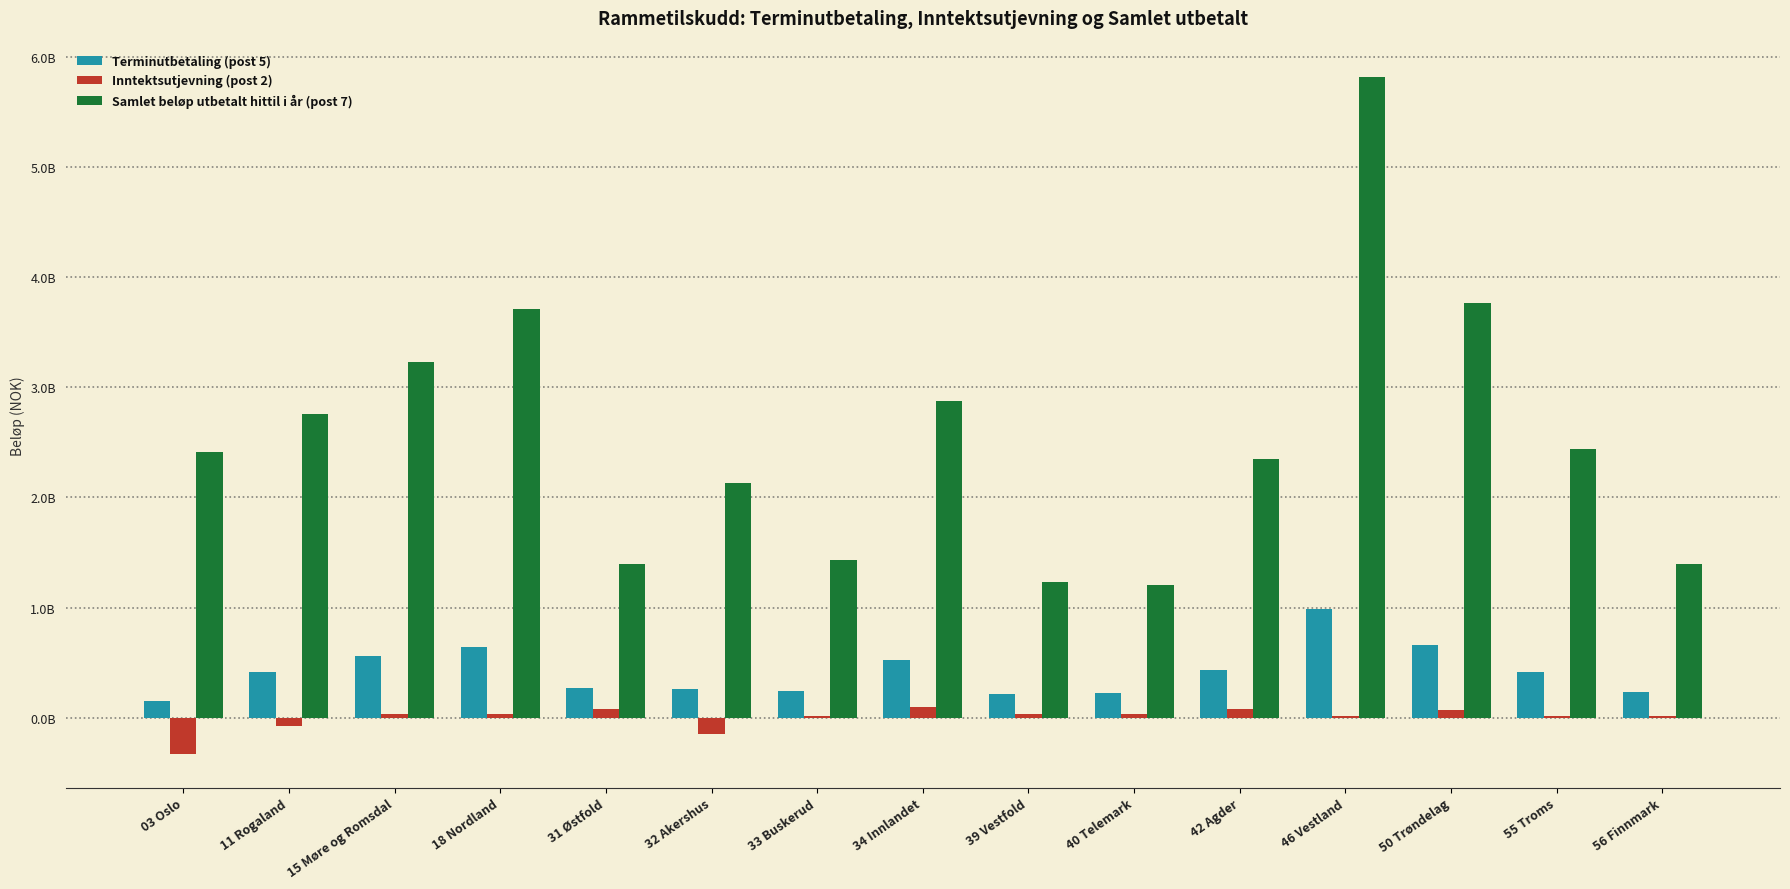

Are the bars horizontal?

No